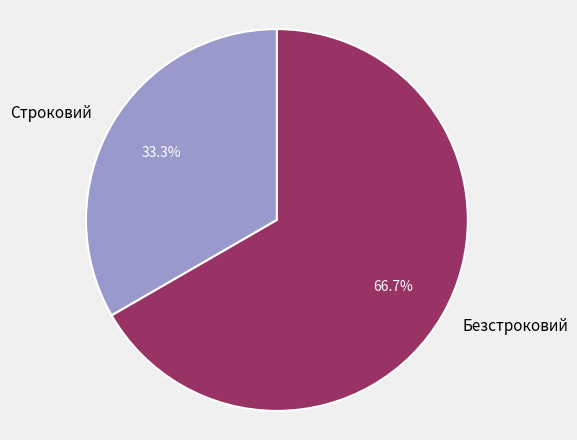

To the nearest percent, what portion does Строковий represent?

33%